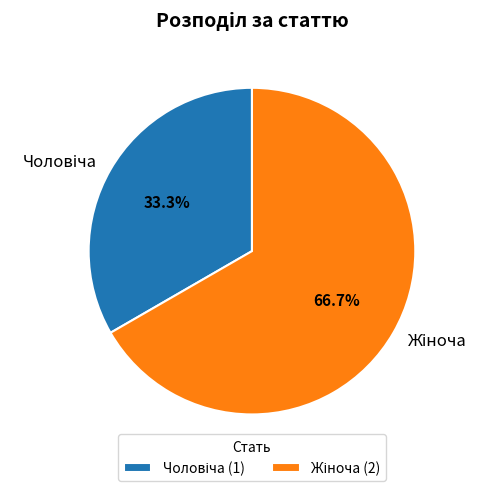

Is there any slice that represents more than half of the pie?

Yes